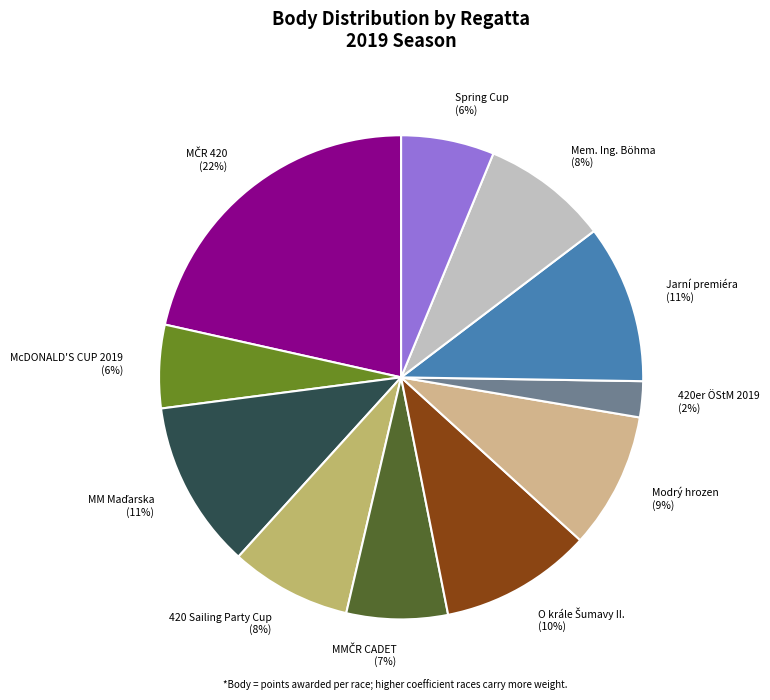

How many slices are in this pie chart?

11